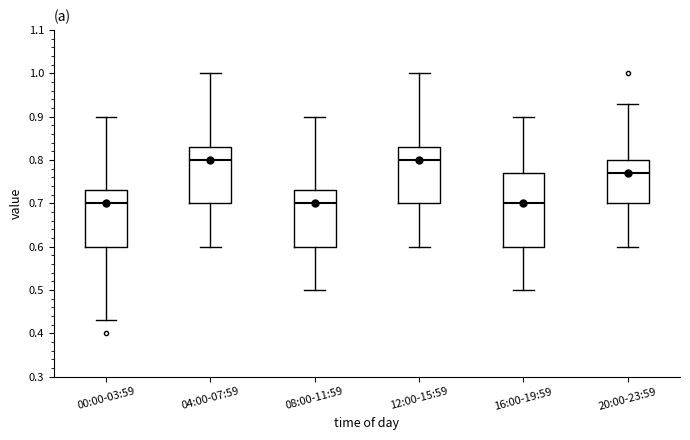

Comparing the boxes themselves (not the whiskers), which one is the tallest?

16:00-19:59